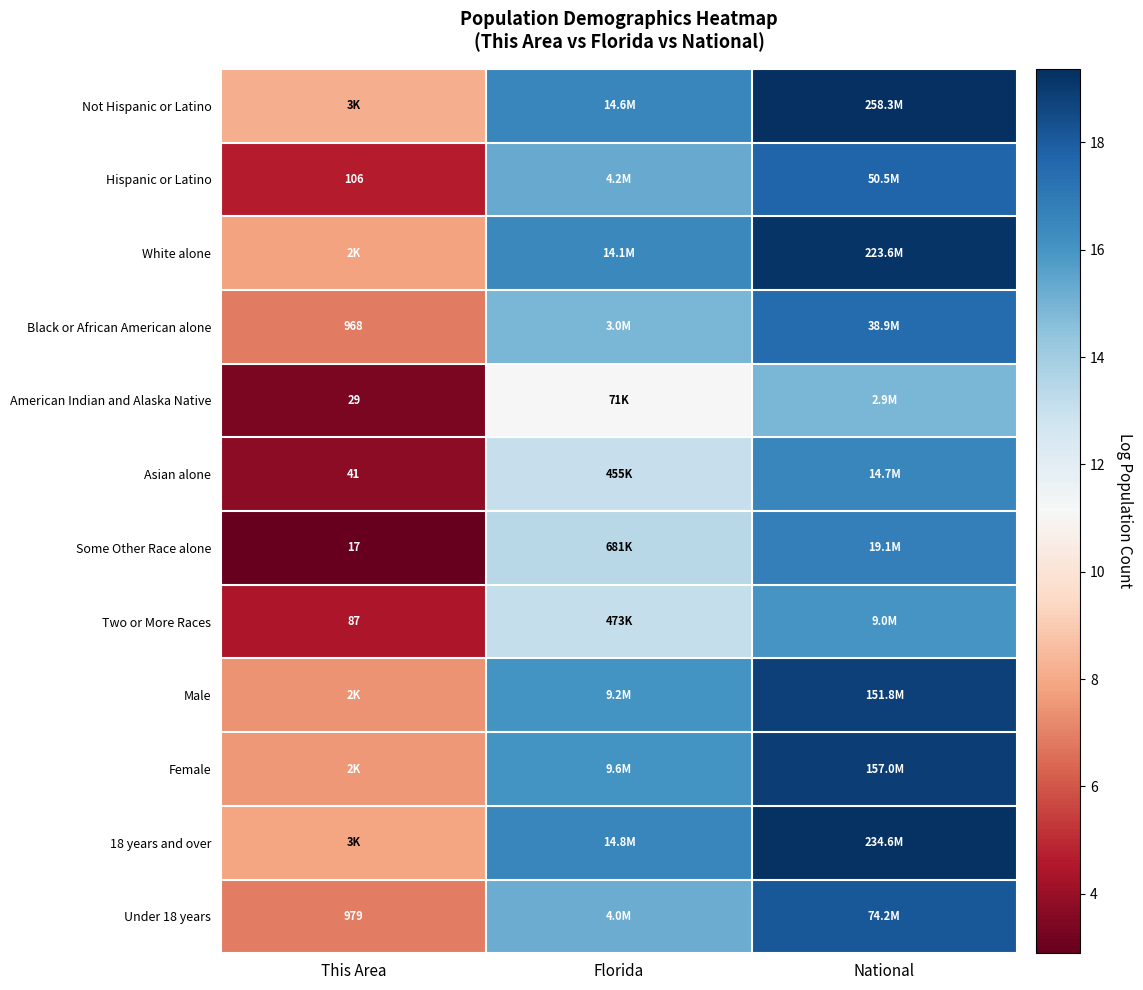

What value does the Female series have at This Area?

7.6